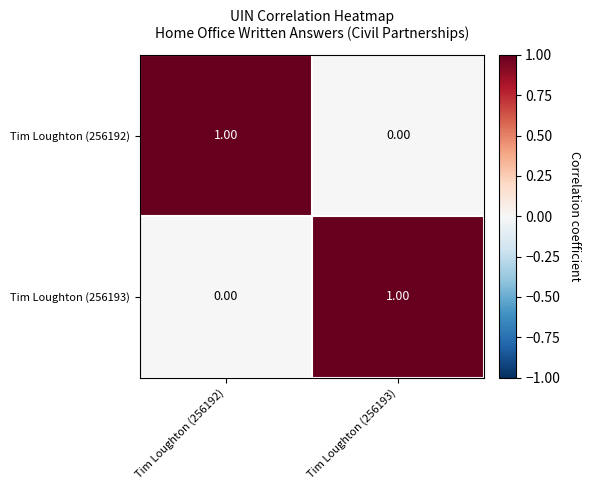

Is the value of Tim Loughton (256192) at Tim Loughton (256193) greater than the value of Tim Loughton (256193) at Tim Loughton (256193)?

No